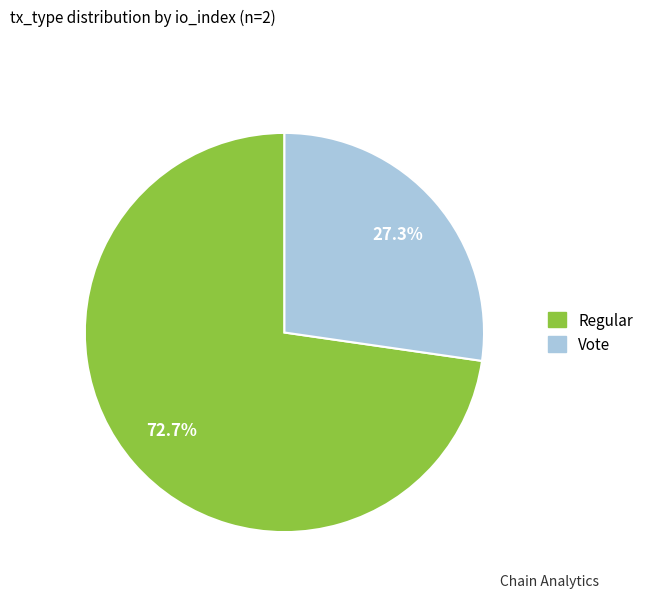

To the nearest percent, what portion does Regular represent?

73%